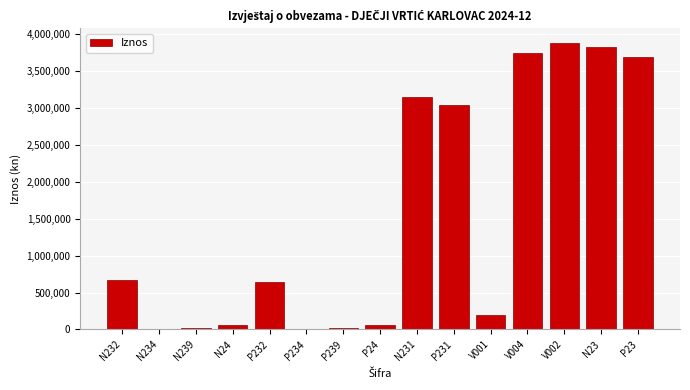

What is the greatest value displayed?

3884659.9